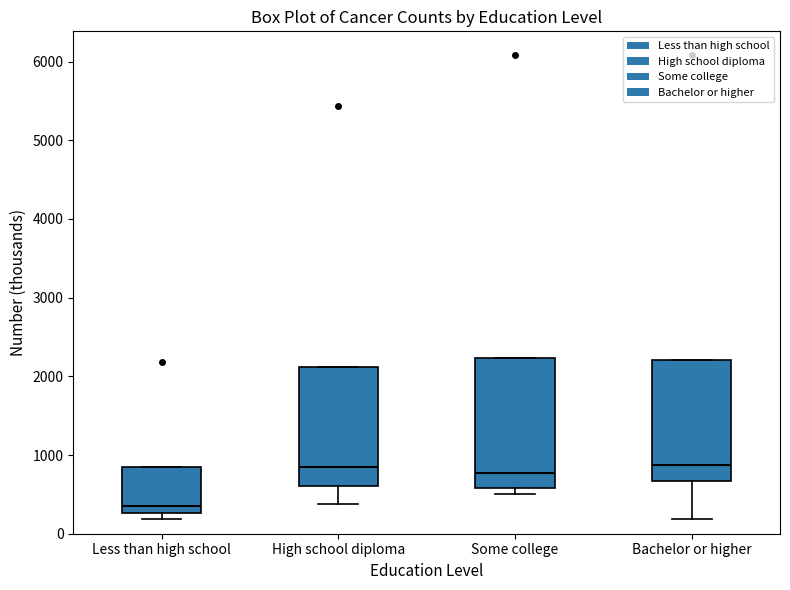

Which box is the tallest, from its lower edge to its upper edge?

Some college